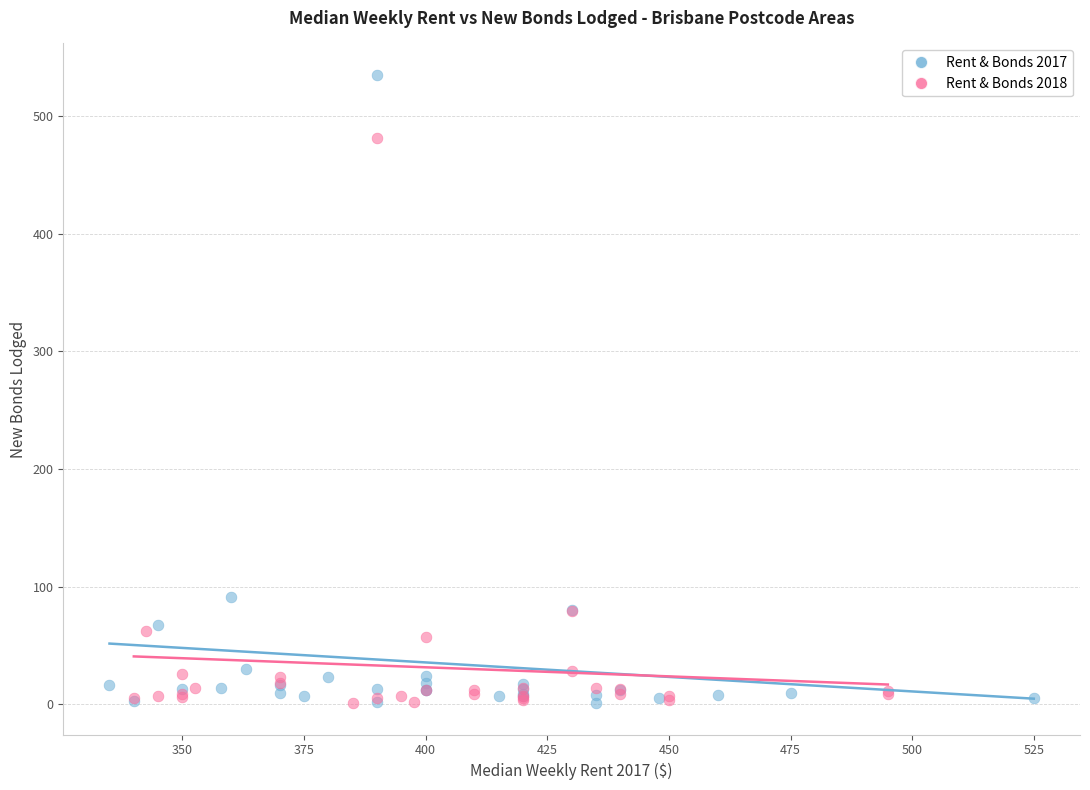

What are all the series names shown in the legend?

Rent & Bonds 2017, Rent & Bonds 2018